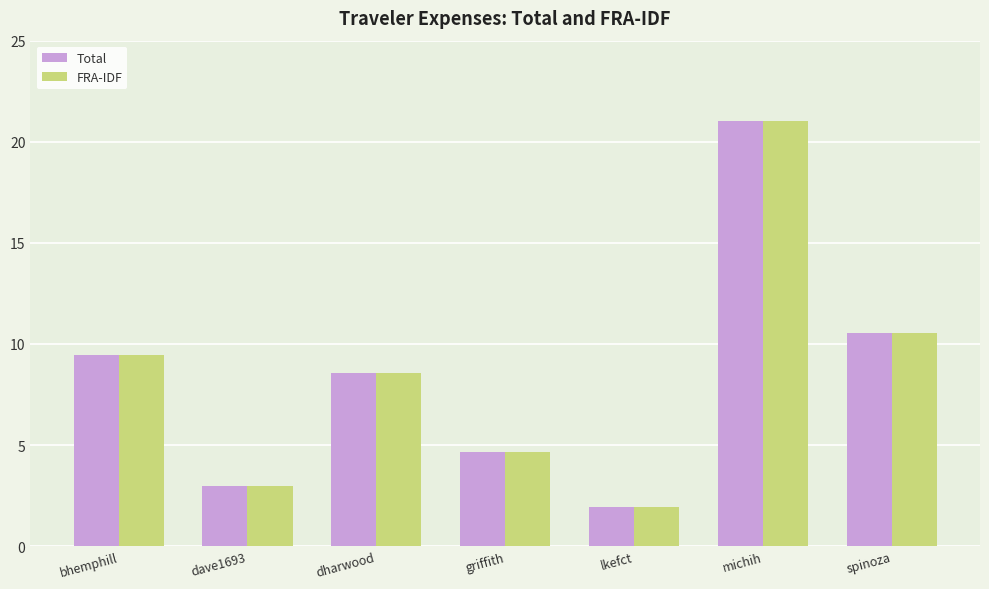

What is the total value across all series at lkefct?

3.9